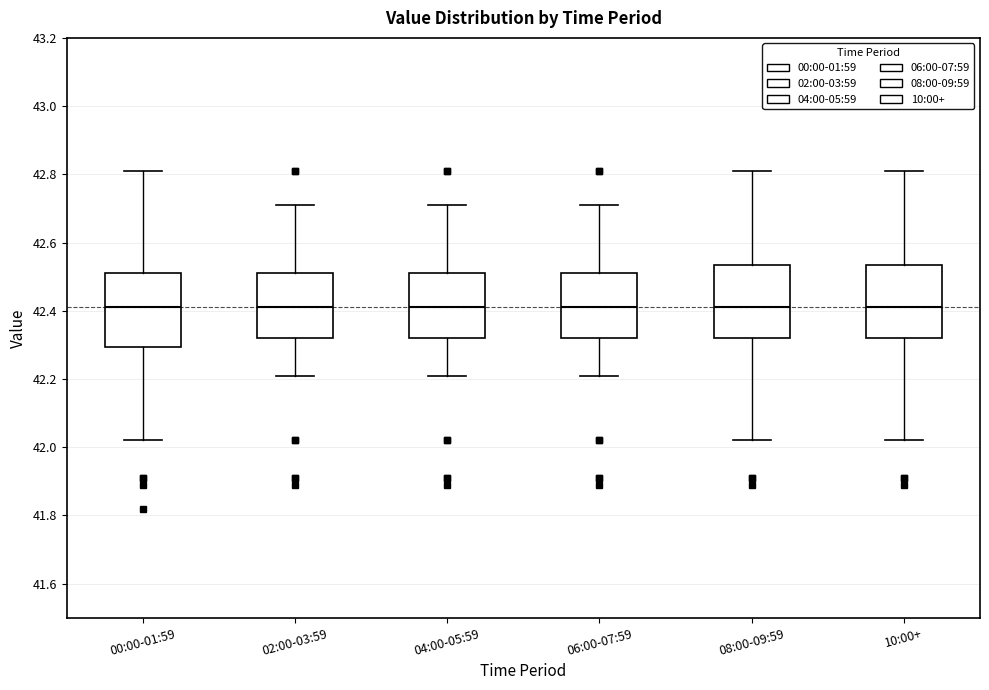

Reading left to right, transcribe this box plot: for each box, give where its median line is, the range the box spans, and where its two whiskers end, as read against the y-axis. The values are not printed on the chart, so give them approximately, as read against the axis.

00:00-01:59: median 42.42, box 42.30 to 42.52, whiskers 42.02 to 42.82
02:00-03:59: median 42.42, box 42.32 to 42.52, whiskers 42.22 to 42.72
04:00-05:59: median 42.42, box 42.32 to 42.52, whiskers 42.22 to 42.72
06:00-07:59: median 42.42, box 42.32 to 42.52, whiskers 42.22 to 42.72
08:00-09:59: median 42.42, box 42.32 to 42.54, whiskers 42.02 to 42.82
10:00+: median 42.42, box 42.32 to 42.54, whiskers 42.02 to 42.82